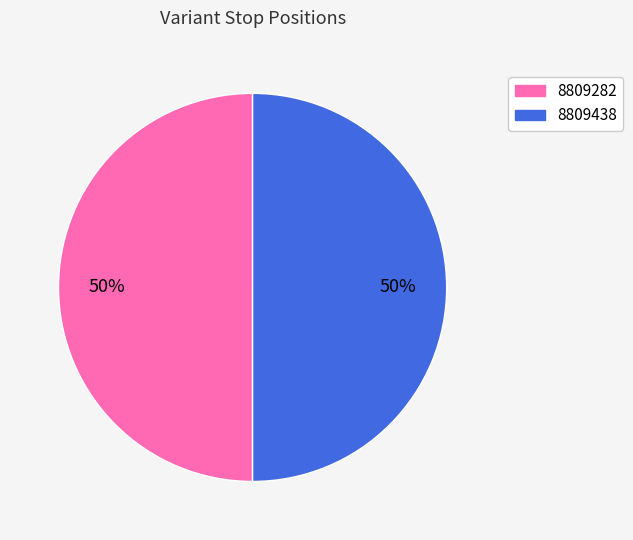

Is it true that 8809438 is 40% of the pie?

False